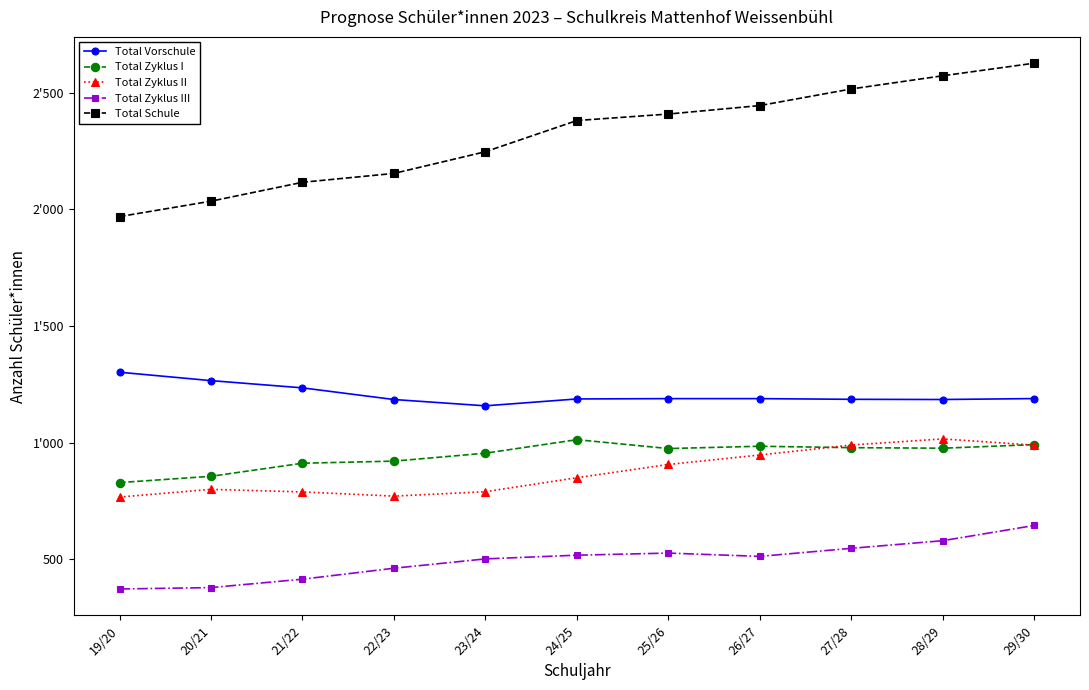

What is the label of the 8th point from the right?

22/23